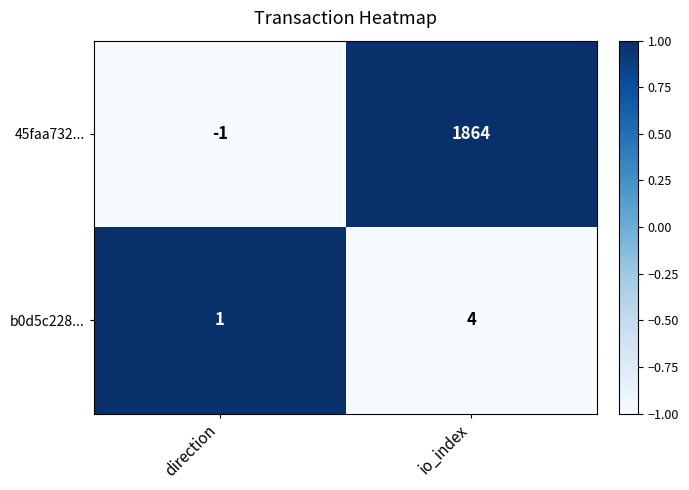

At direction, list the series in order from smallest to largest.

45faa732..., b0d5c228...